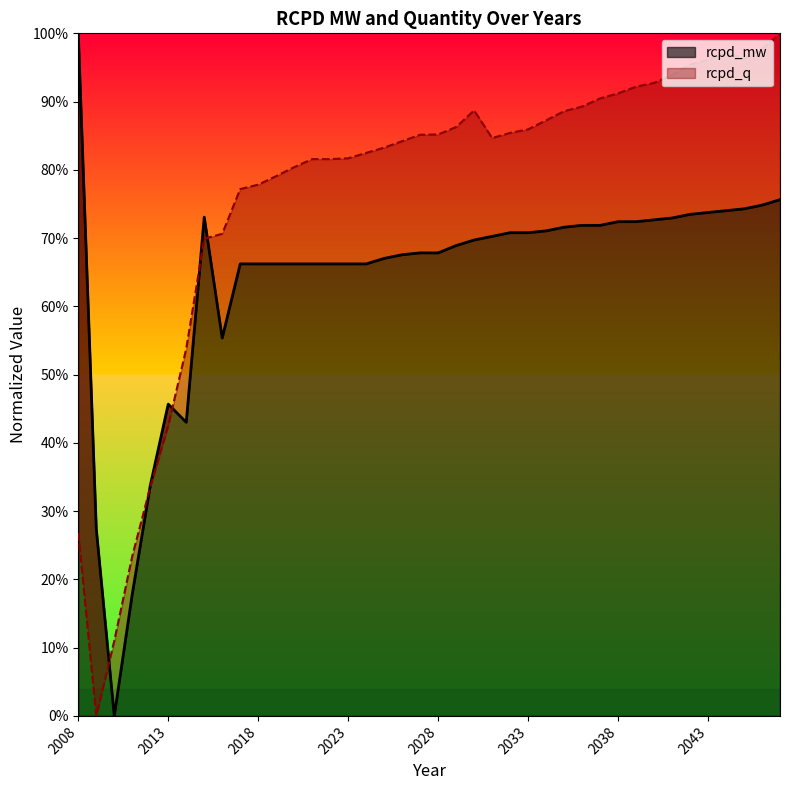

How many data points in rcpd_mw are above 0?

39